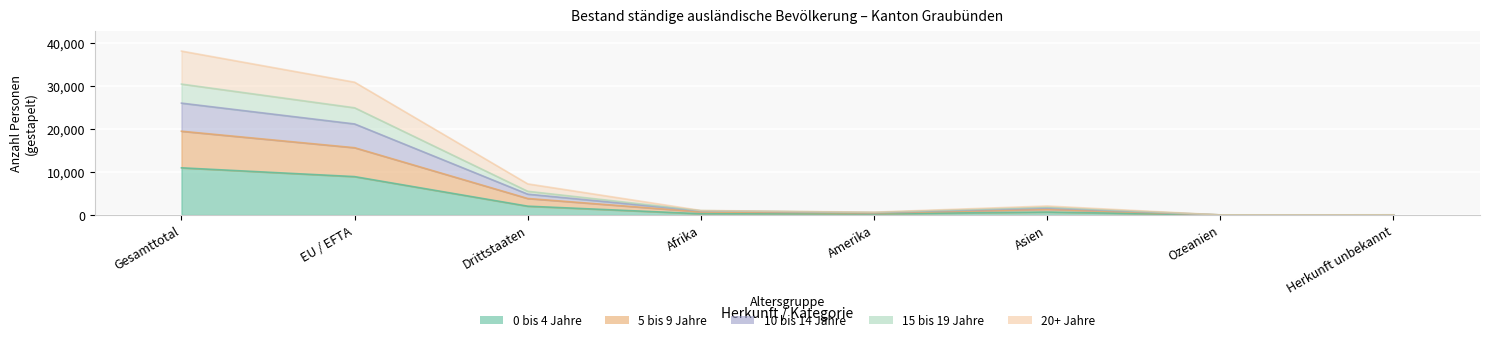

At which label does 20+ Jahre first exceed 2095?

Gesamttotal